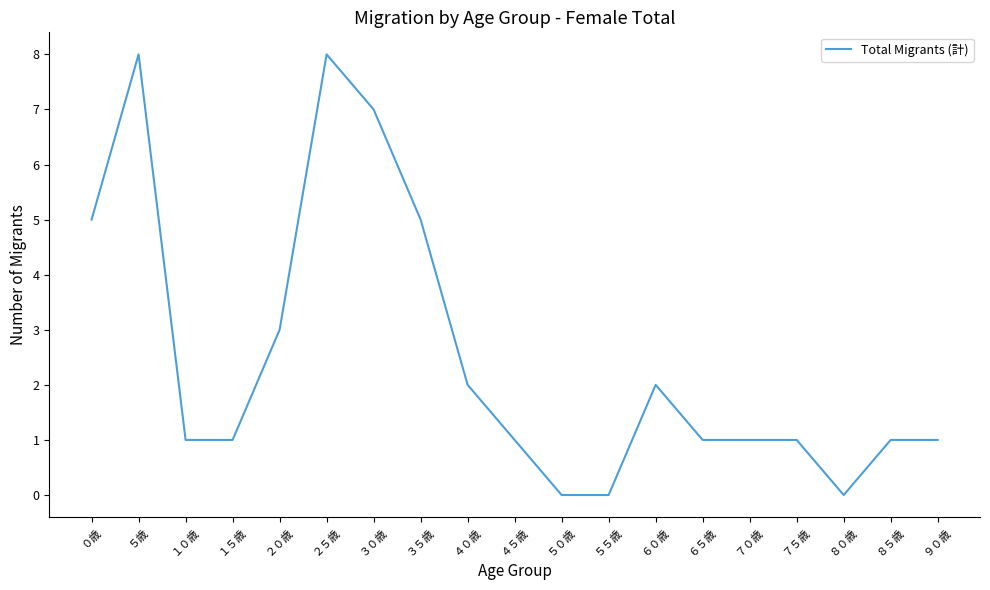

Is it true that the value at ７０歳 is 0?

False